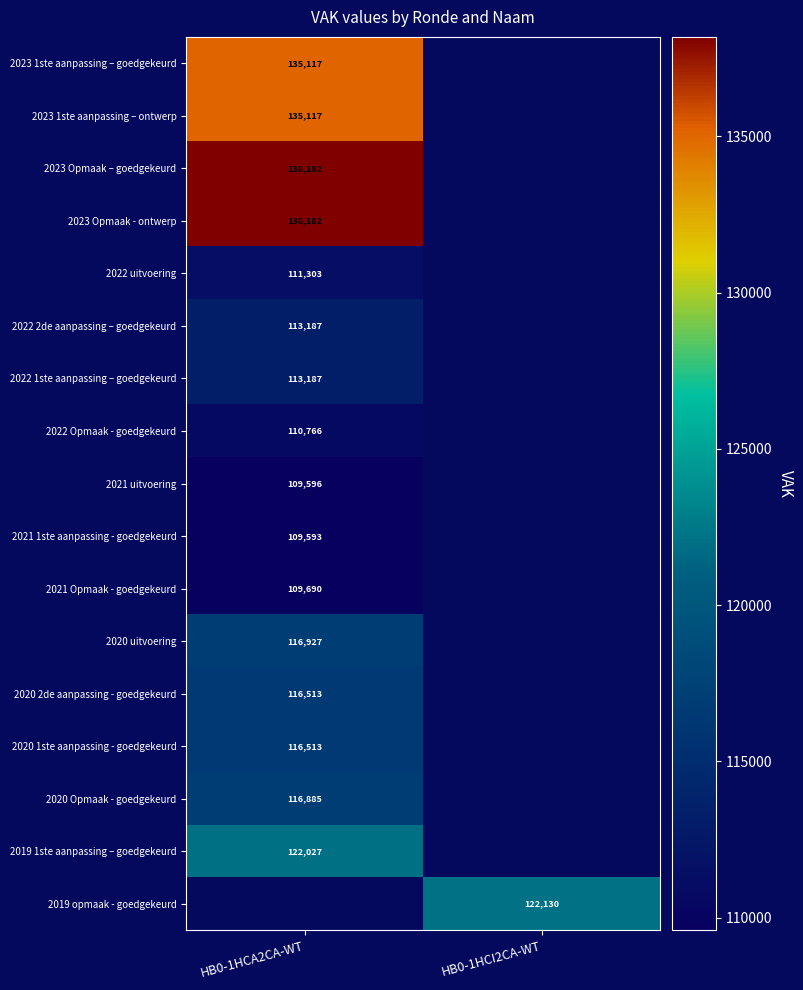

The 2020 2de aanpassing - goedgekeurd series shows 116513 at HB0-1HCA2CA-WT. True or false?

True